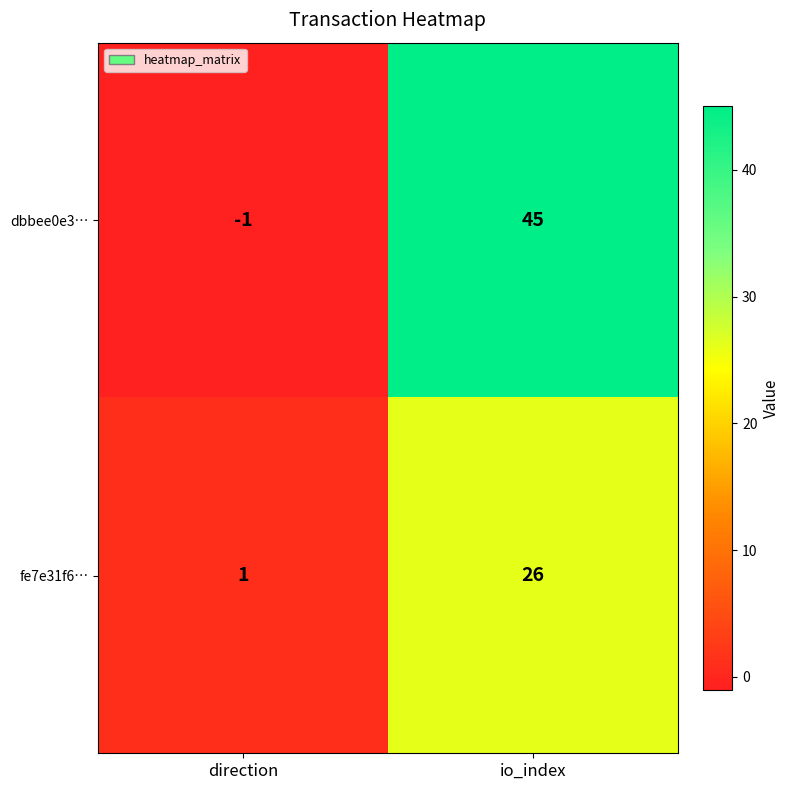

Reading right to left, list all the values displayed in this chart.

dbbee0e3…: 45	-1
fe7e31f6…: 26	1